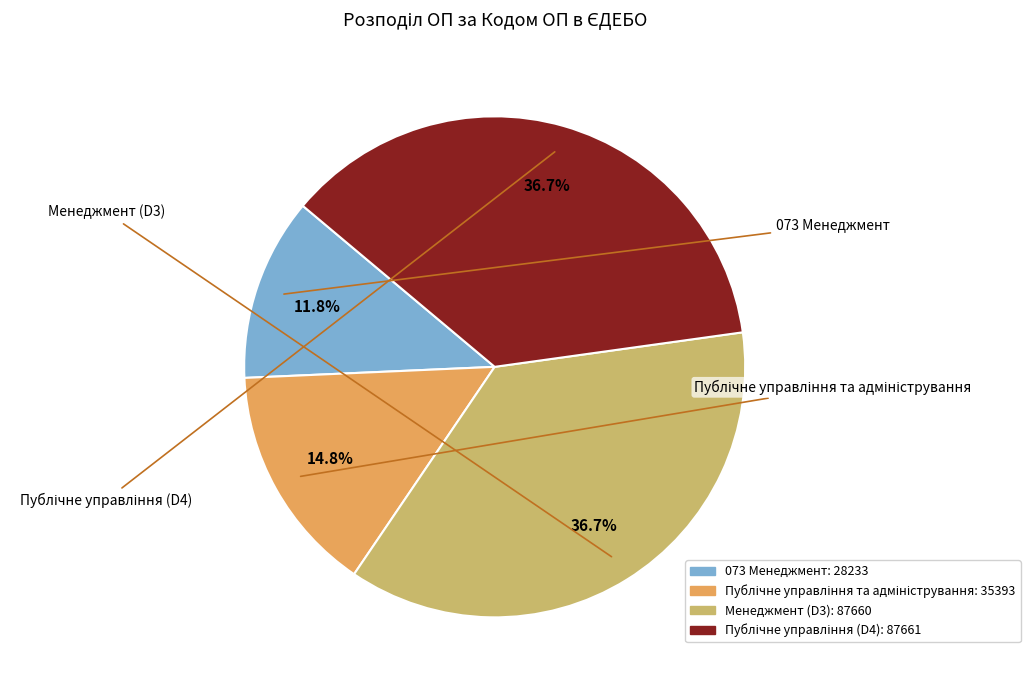

Does Публічне управління та адміністрування represent more than half of the total?

No